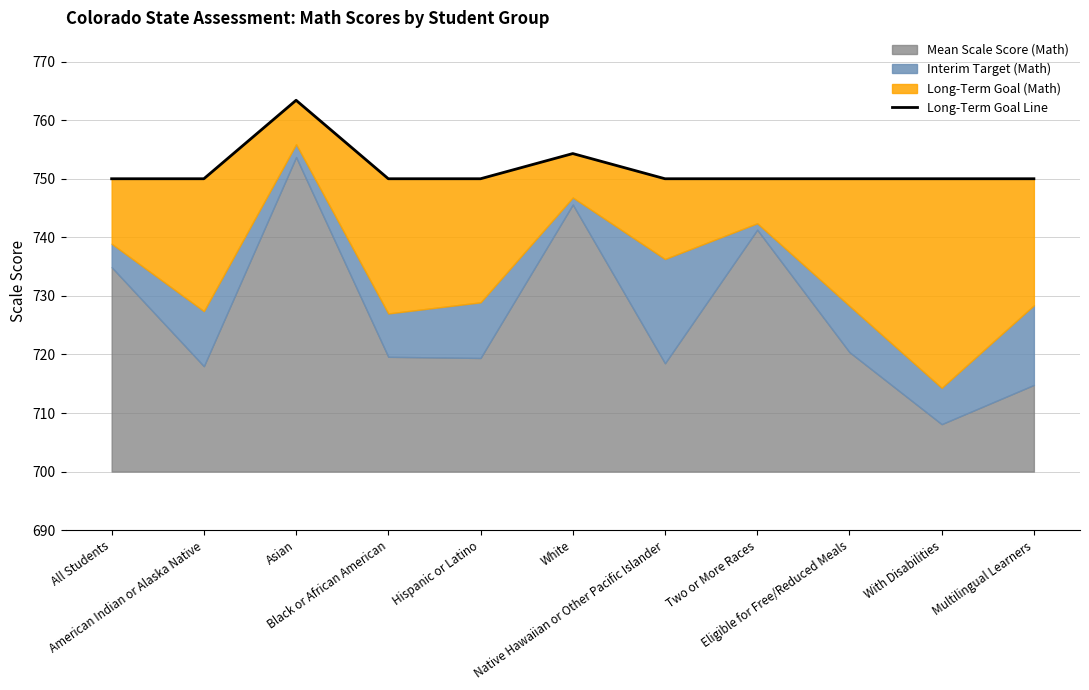

List the labels in order of value, smallest first.

All Students, American Indian or Alaska Native, Black or African American, Hispanic or Latino, Native Hawaiian or Other Pacific Islander, Two or More Races, Eligible for Free/Reduced Meals, With Disabilities, Multilingual Learners, White, Asian